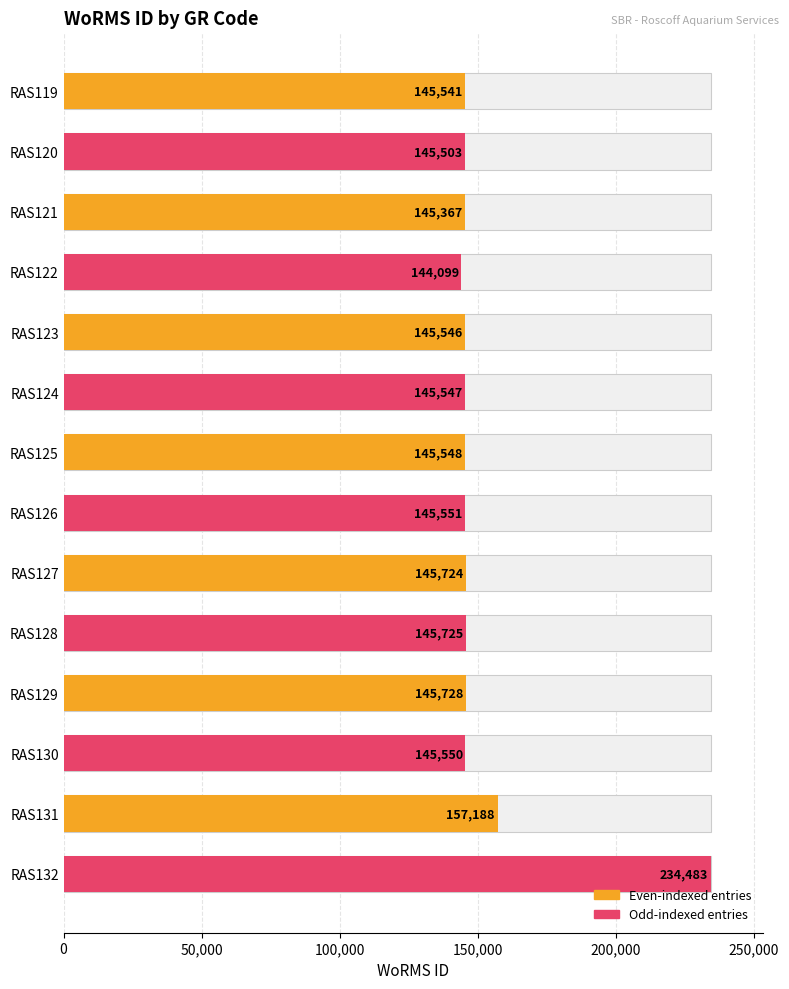

Is it true that the value at RAS129 is 219390?

False